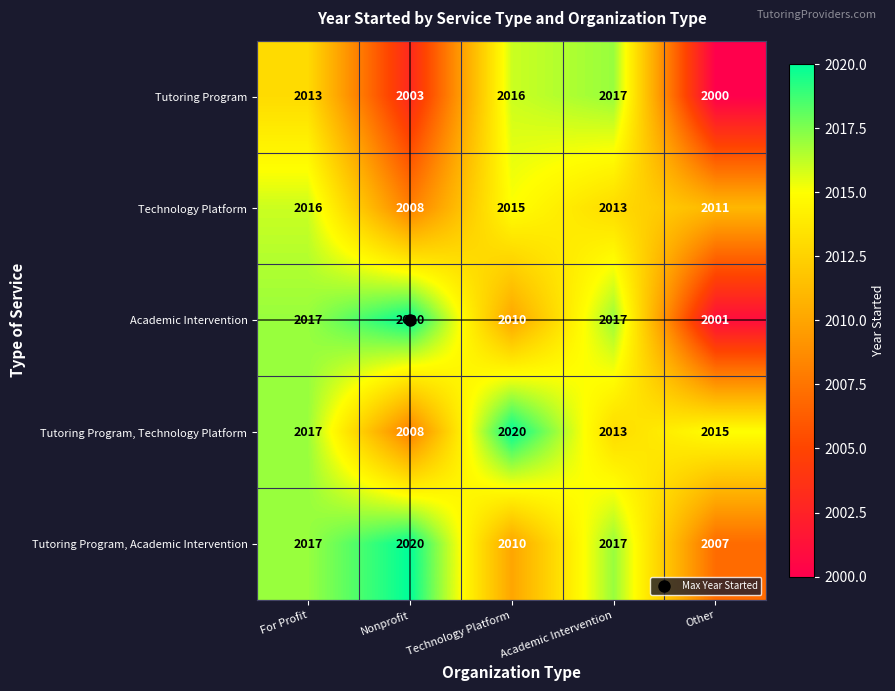

Which series has the widest spread of values?

Academic Intervention